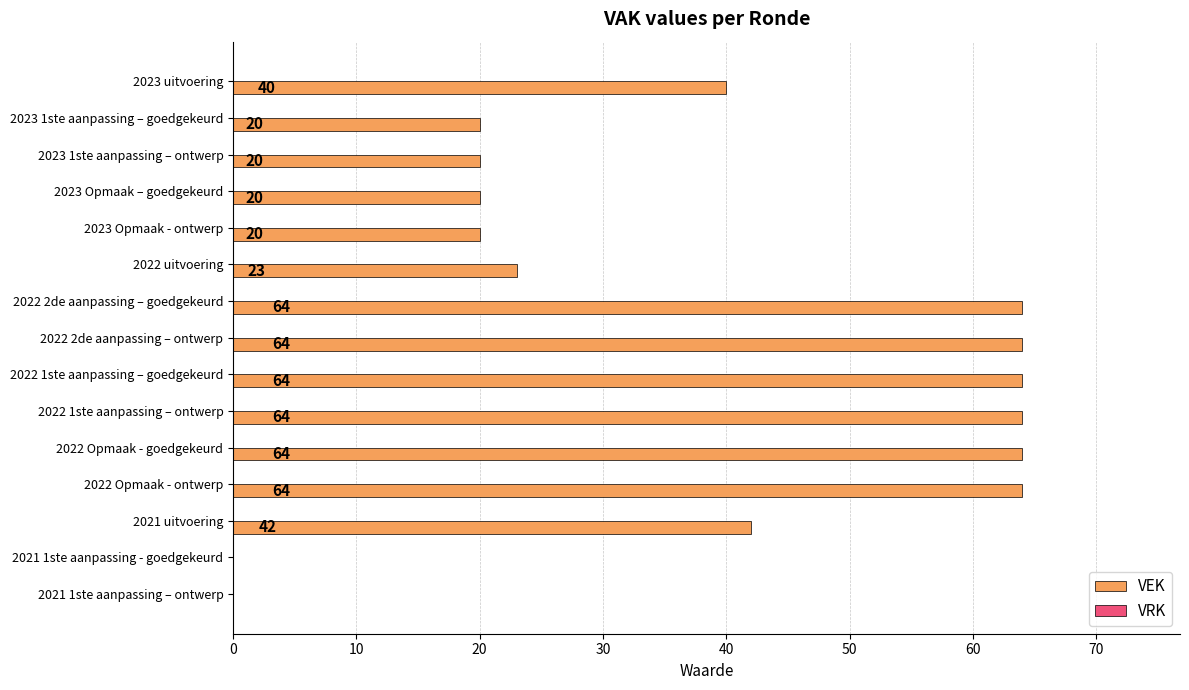

The value at 2022 2de aanpassing – goedgekeurd is 64. True or false?

True